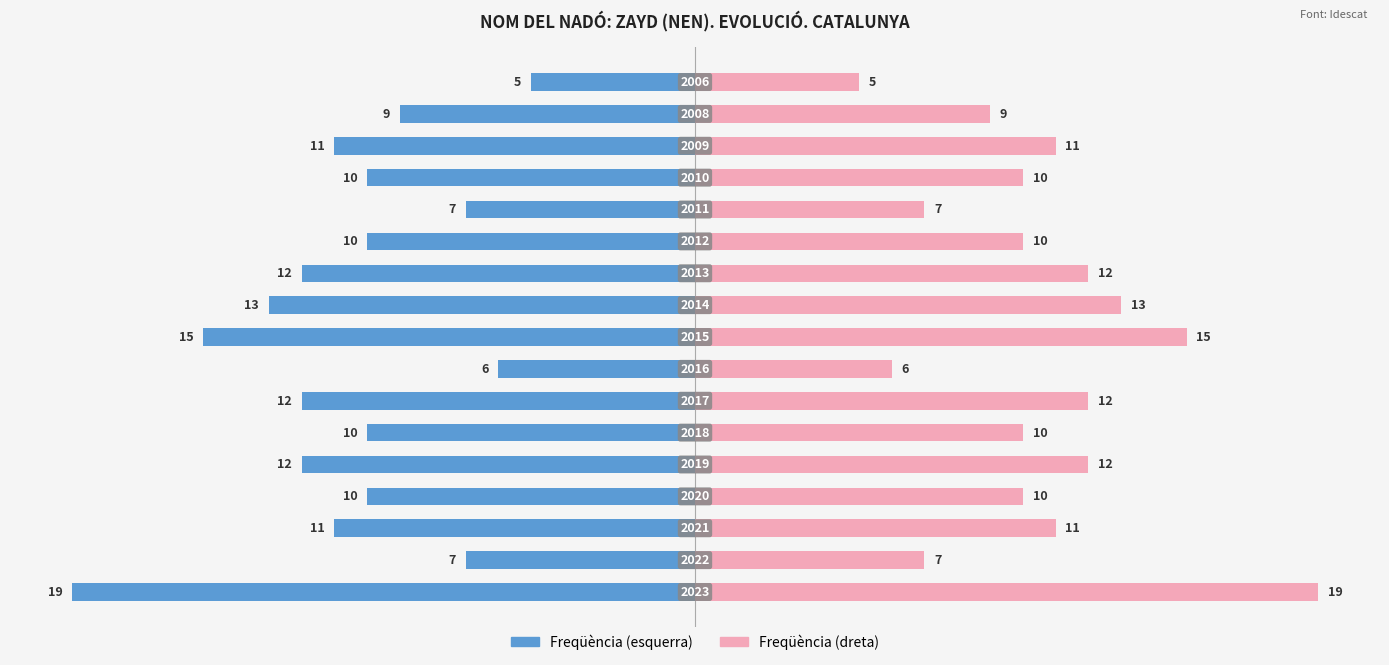

Reading right to left, list all the values displayed in this chart.

Freqüència (left): -5	-9	-11	-10	-7	-10	-12	-13	-15	-6	-12	-10	-12	-10	-11	-7	-19
Freqüència (right): 5	9	11	10	7	10	12	13	15	6	12	10	12	10	11	7	19